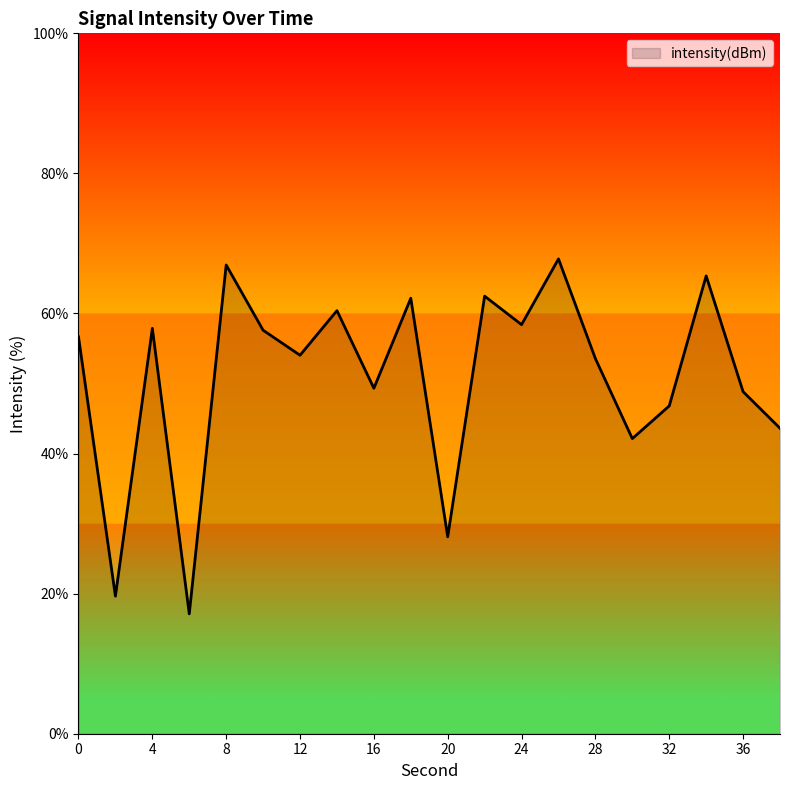

What is the maximum value shown in the chart?

67.8